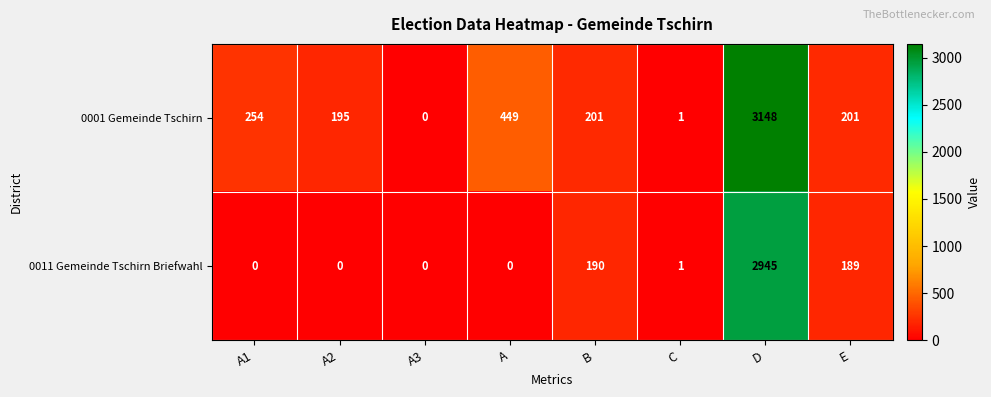

True or false: 0011 Gemeinde Tschirn Briefwahl has a value of 0 at A.

True